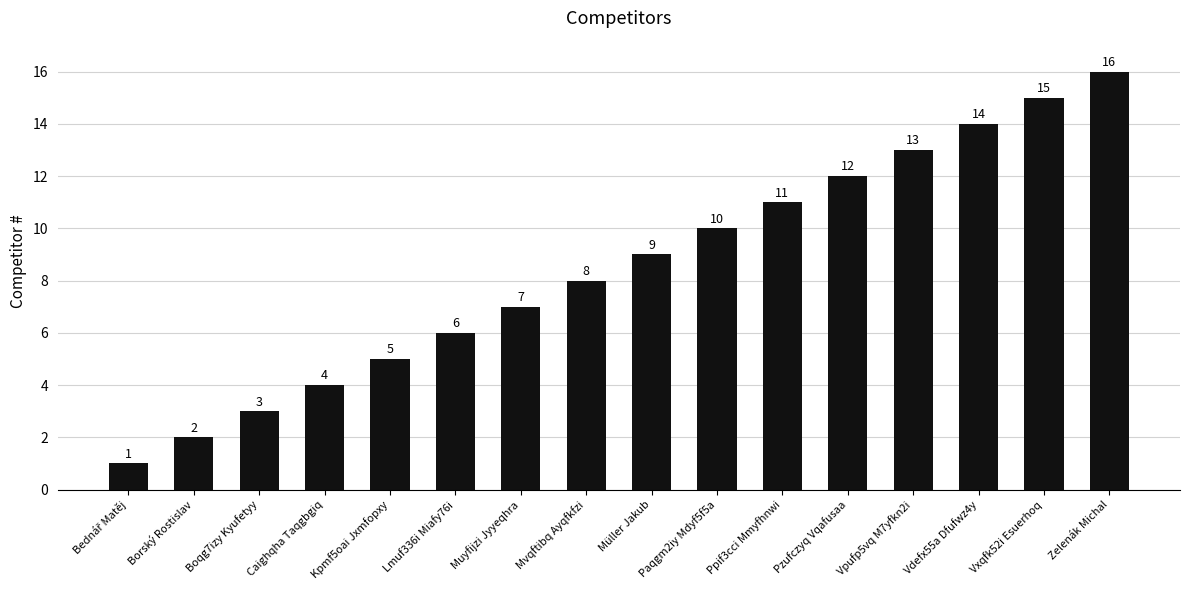

At which category does the chart reach its peak across all series?

Zelenák Michal